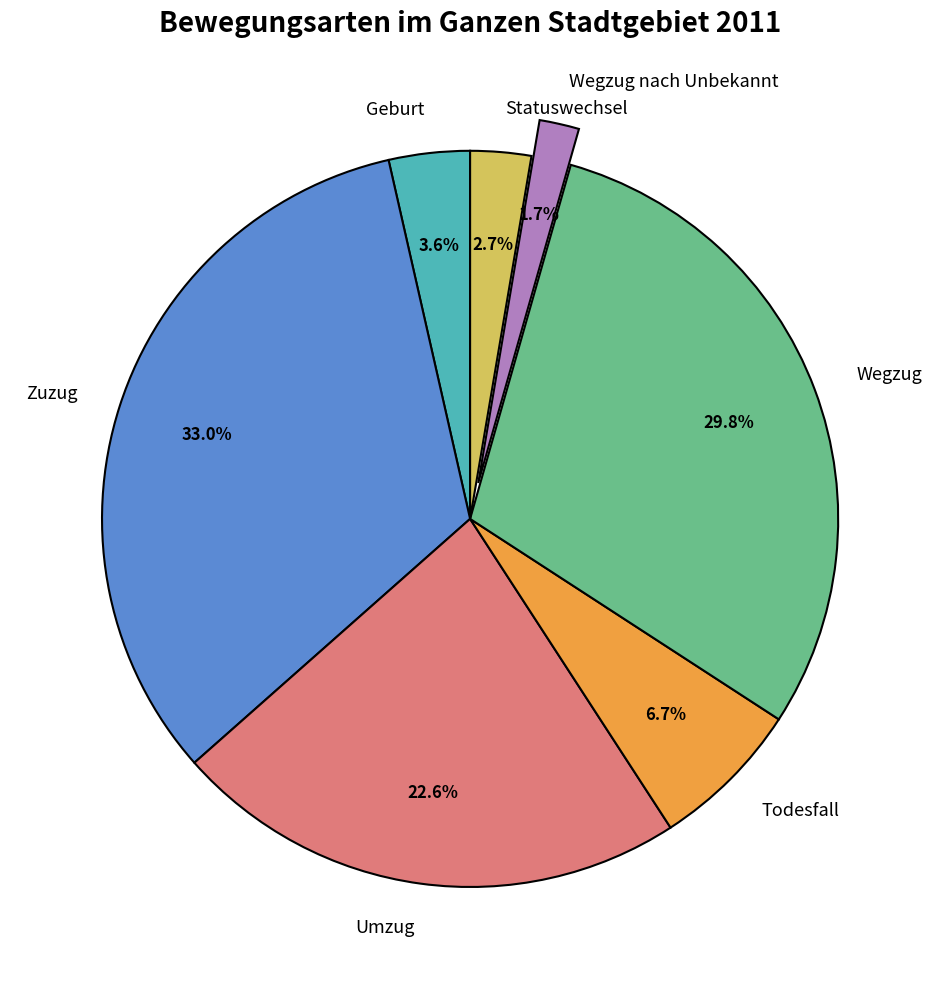

Does Wegzug nach Unbekannt account for over 50% of the chart?

No